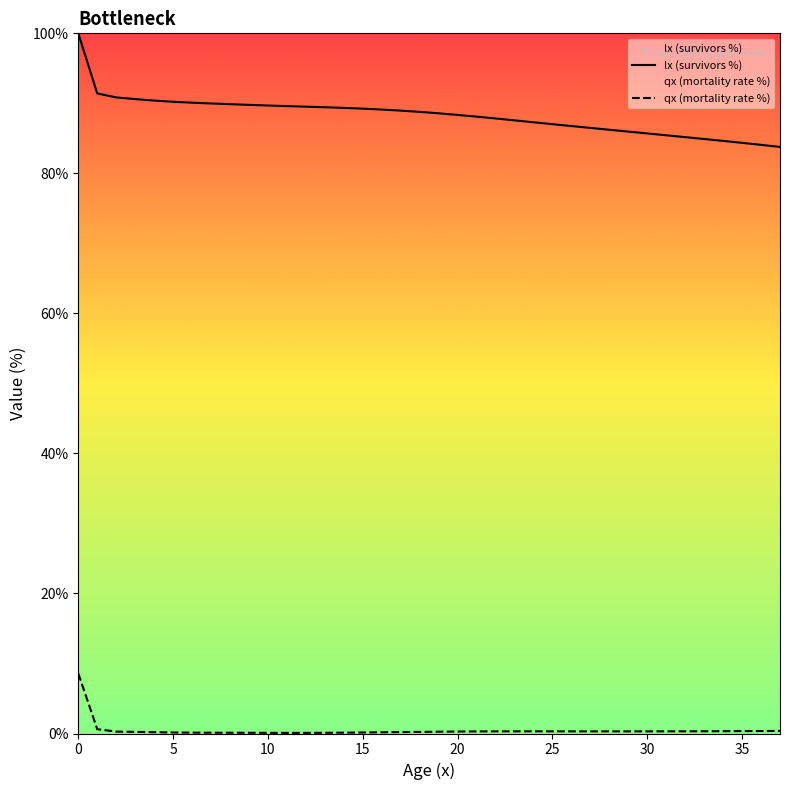

True or false: lx (survivors %) and qx (mortality rate %) cross at least once.

False